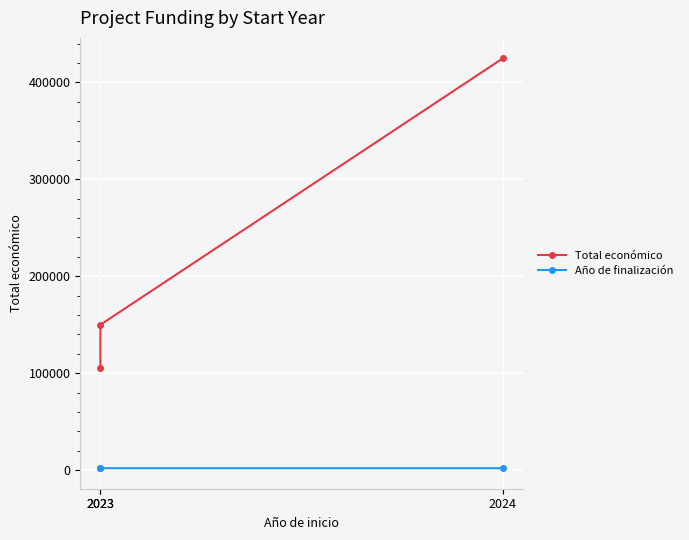

The Total económico series shows 69765 at 2023. True or false?

False